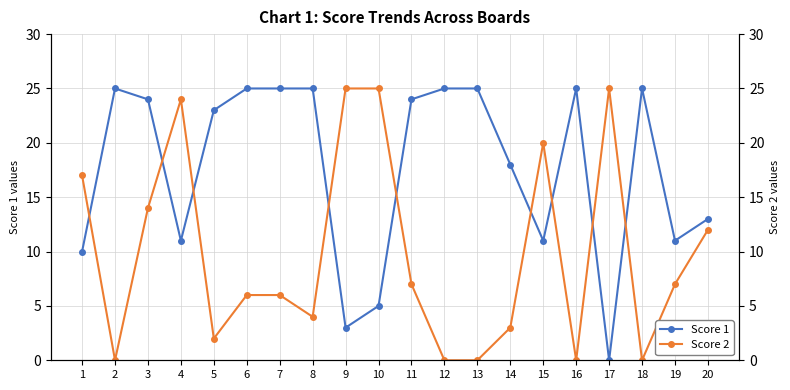

How many intersections are there between Score 1 and Score 2?

9